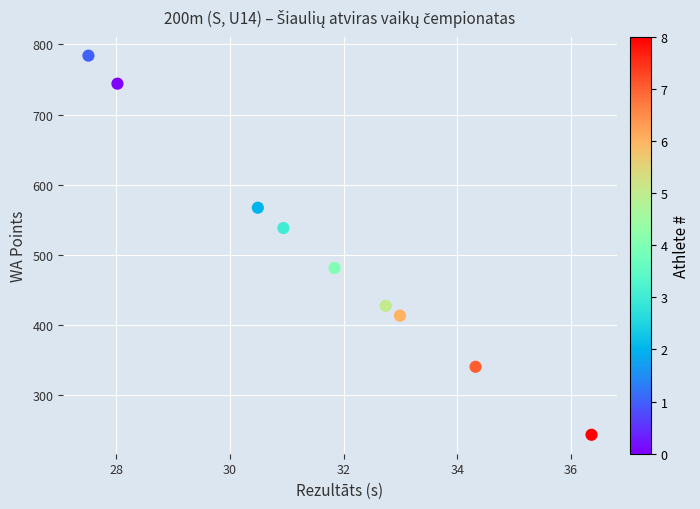

What Y value in the scatter plot is closest to 513?

538